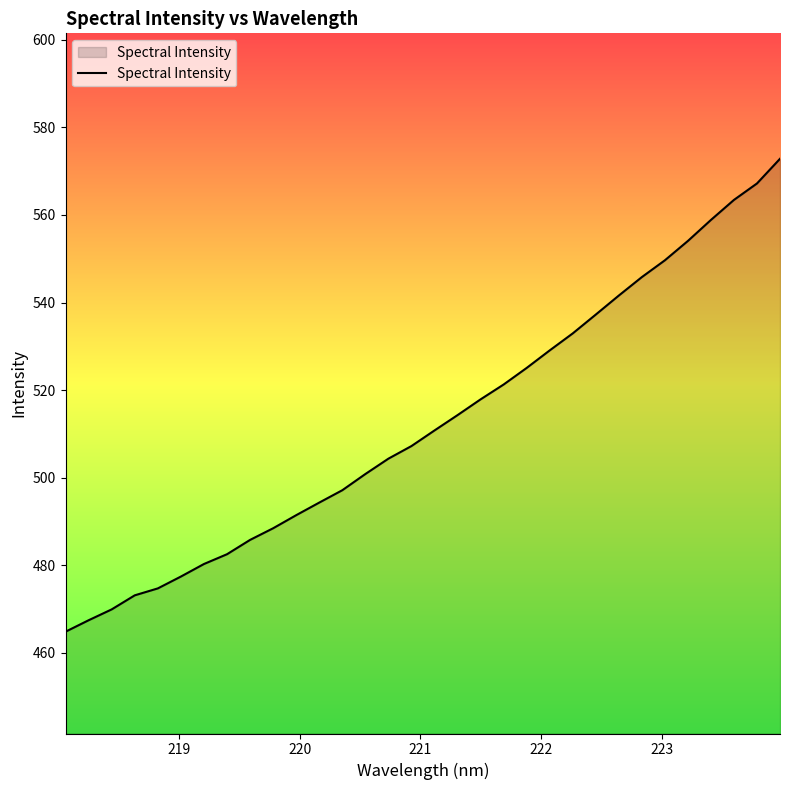

What is the greatest value displayed?

572.8